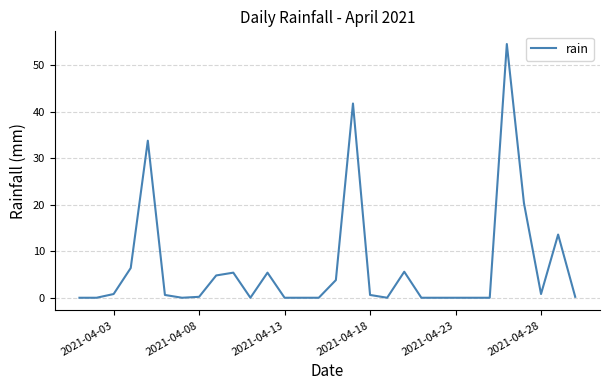

What is the difference between the maximum and minimum values?

54.6